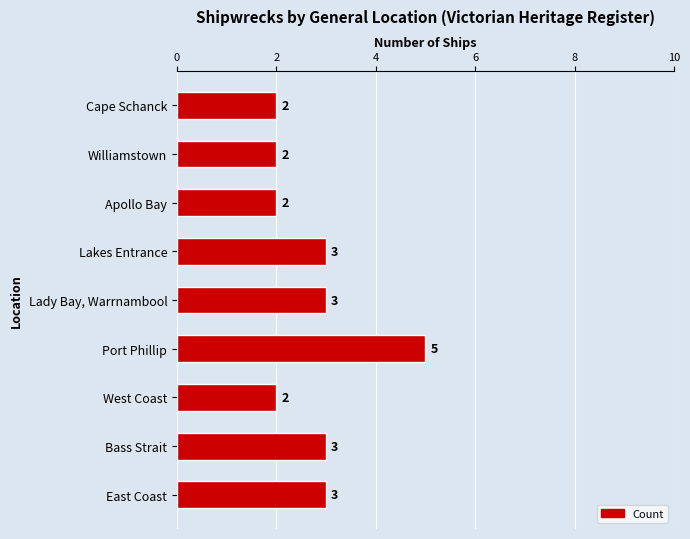

How many values are between 2 and 3?

8